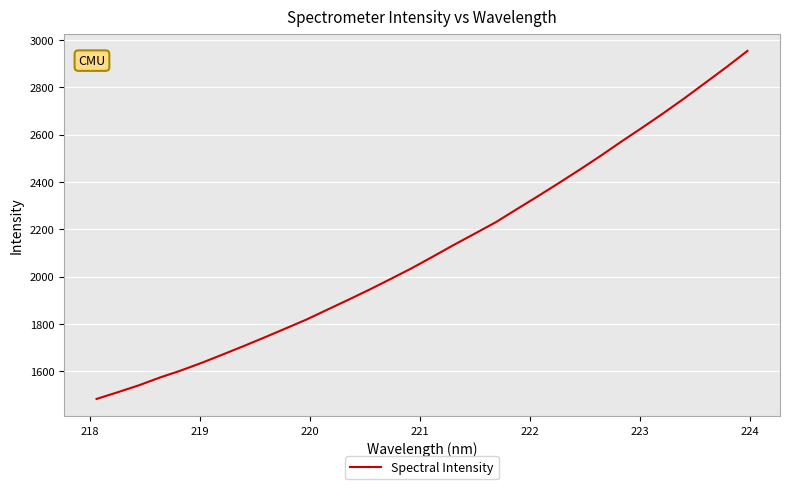

True or false: the data has more than 2 interior local peaks.

False